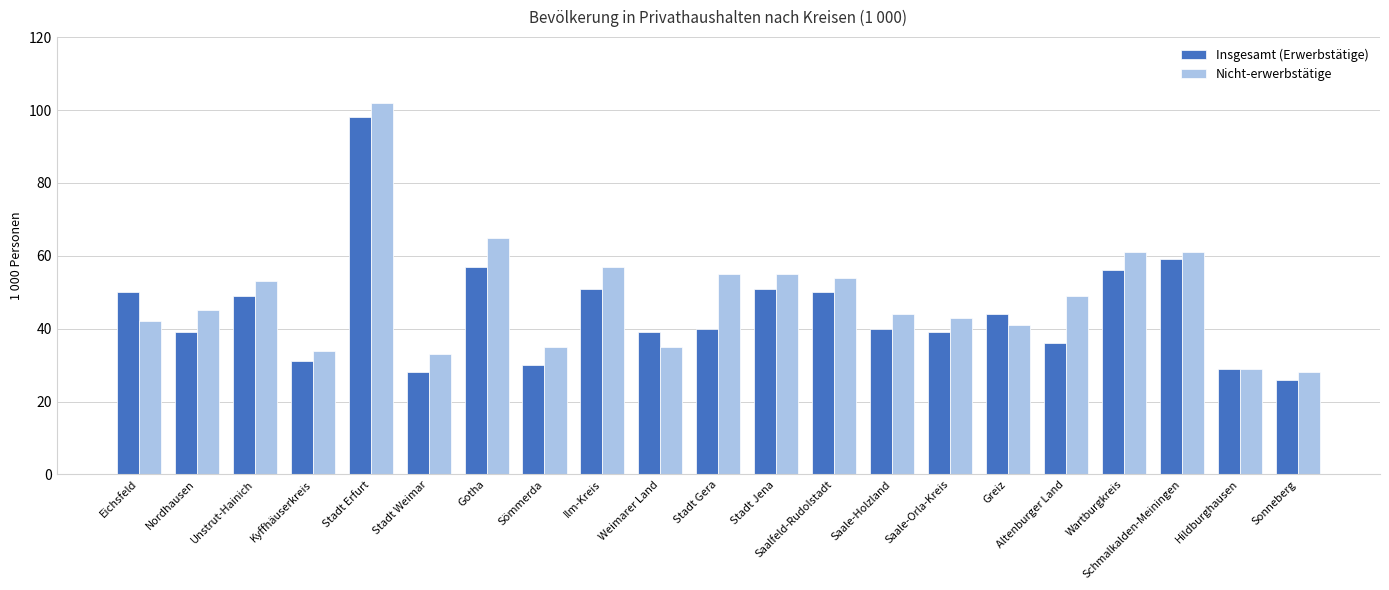

Is it true that Nicht-erwerbstätige equals 41 at Greiz?

True